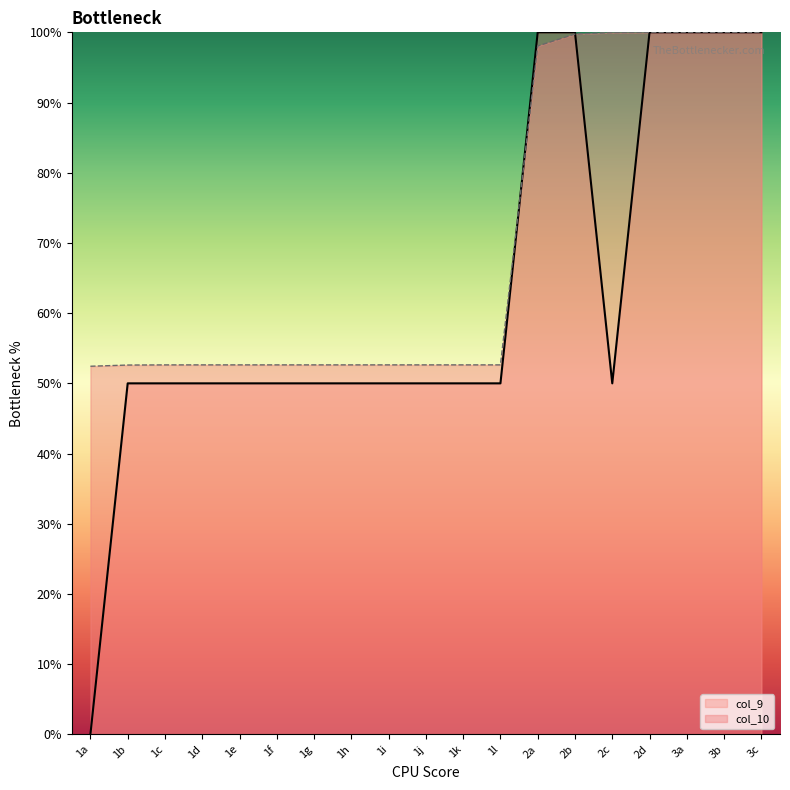

Where is col_10 nearest to the value 76?

2a